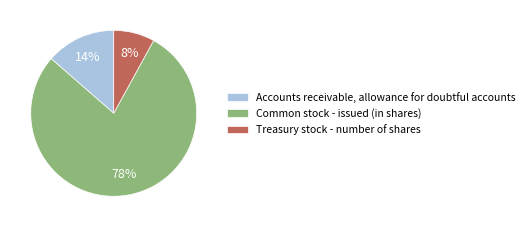

What is the largest slice in the pie chart?

Common stock - issued (in shares)